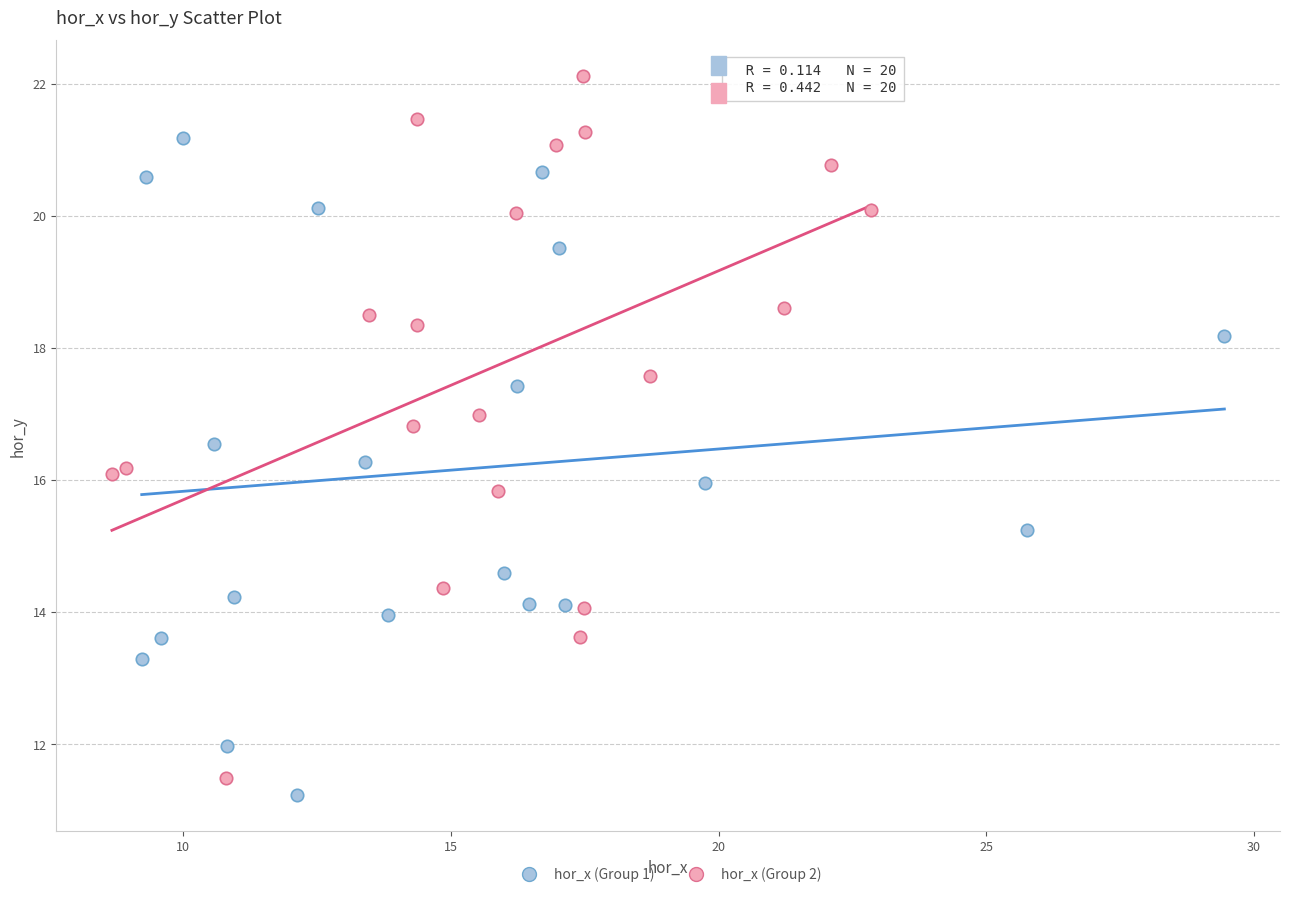

Which series has the widest spread of Y values?

hor_x (Group 2)